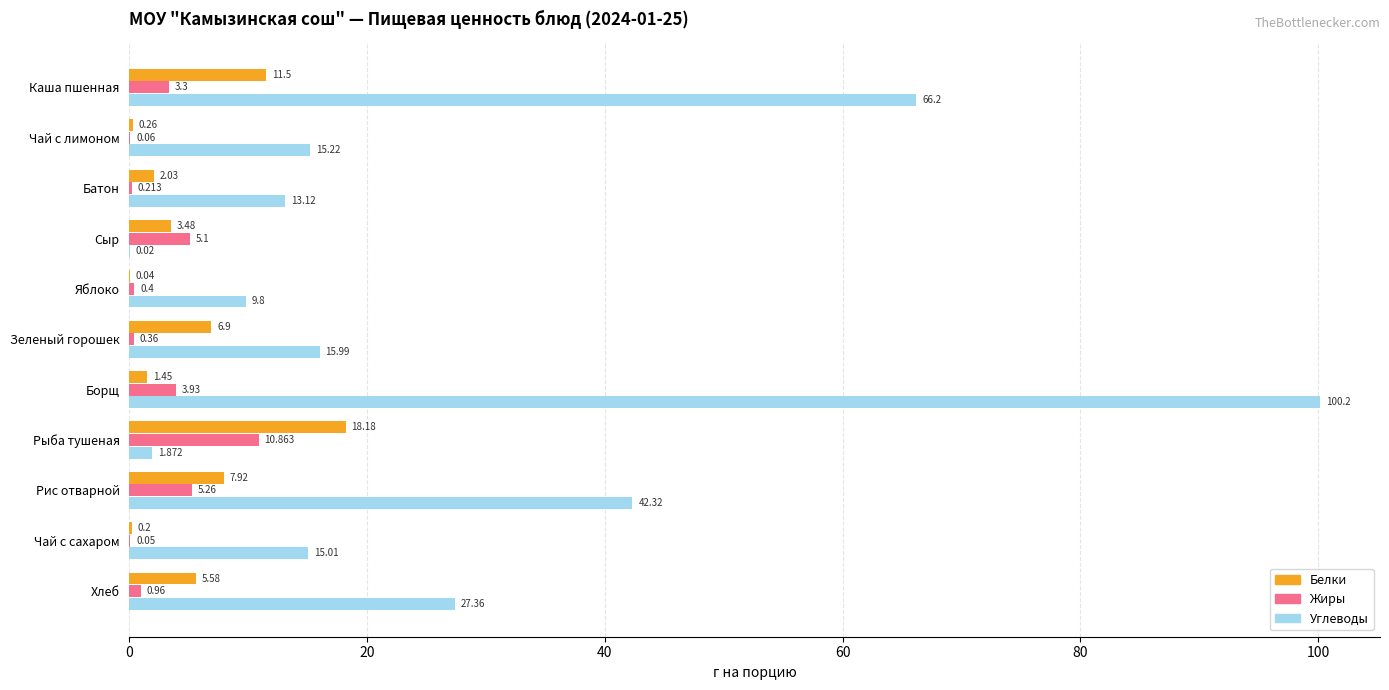

At which label does Жиры reach its peak?

Рыба тушеная